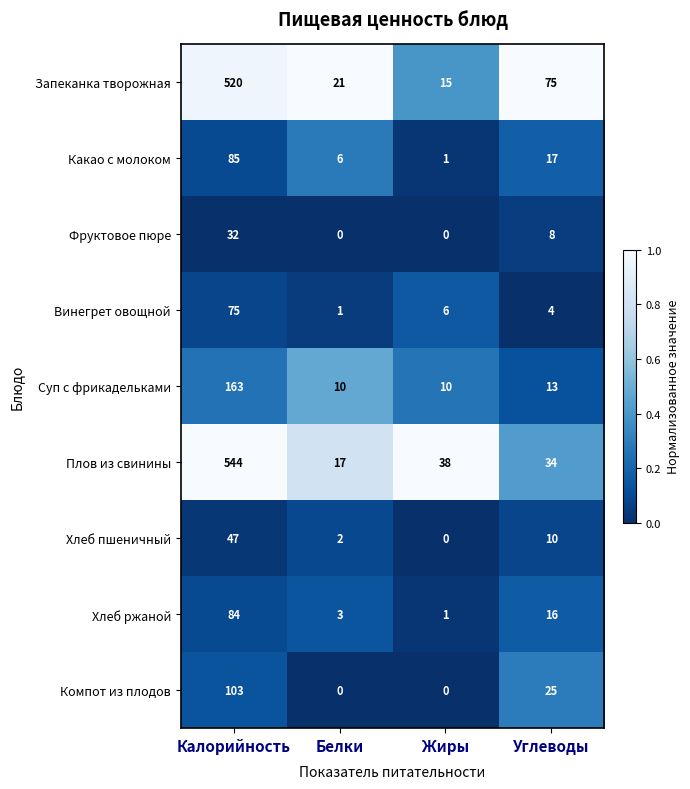

What is the difference between the highest and lowest values at Углеводы?

71